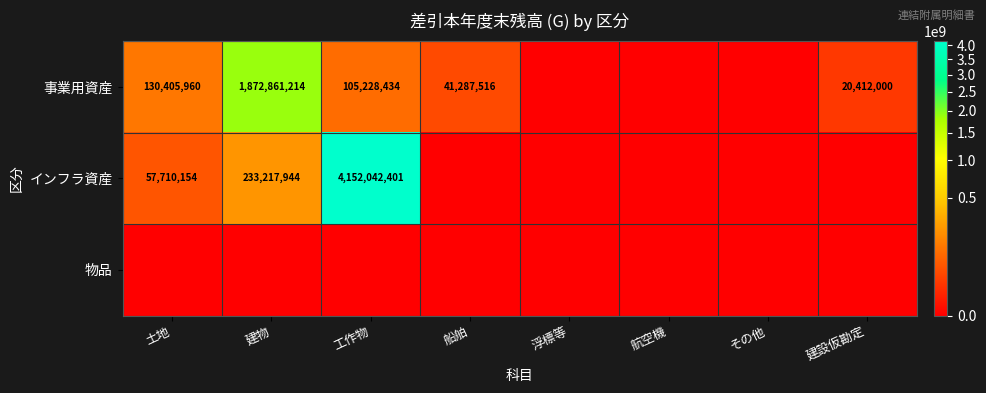

Between その他 and 浮標等, which is larger?

その他